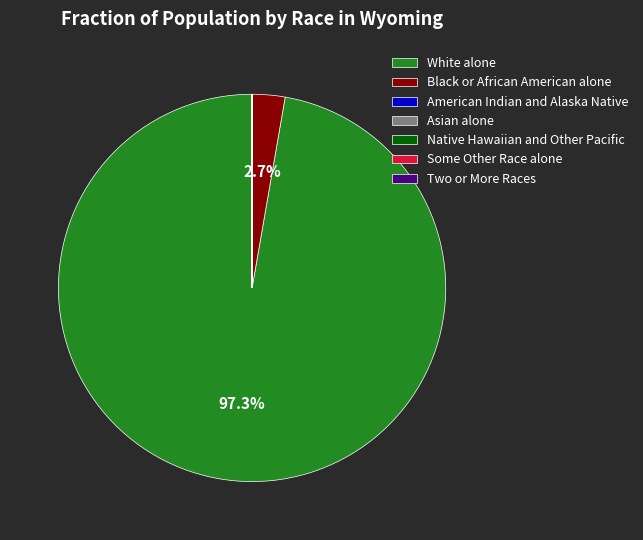

To the nearest percent, what percentage of the pie is White alone?

97%